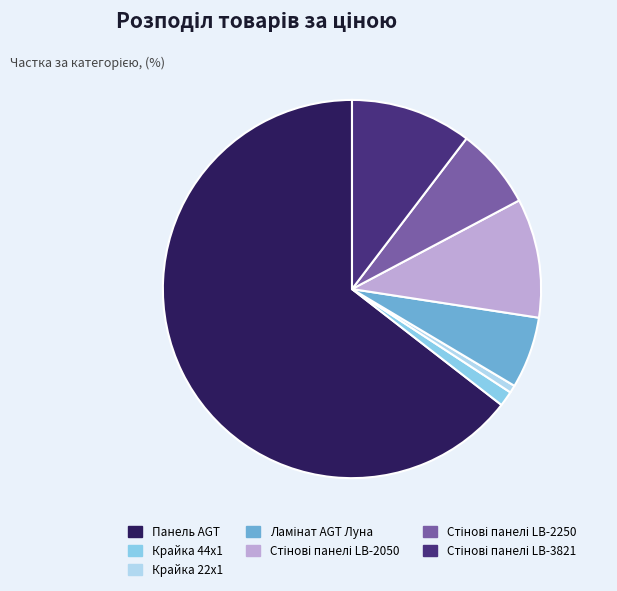

Is there any slice that represents more than half of the pie?

Yes